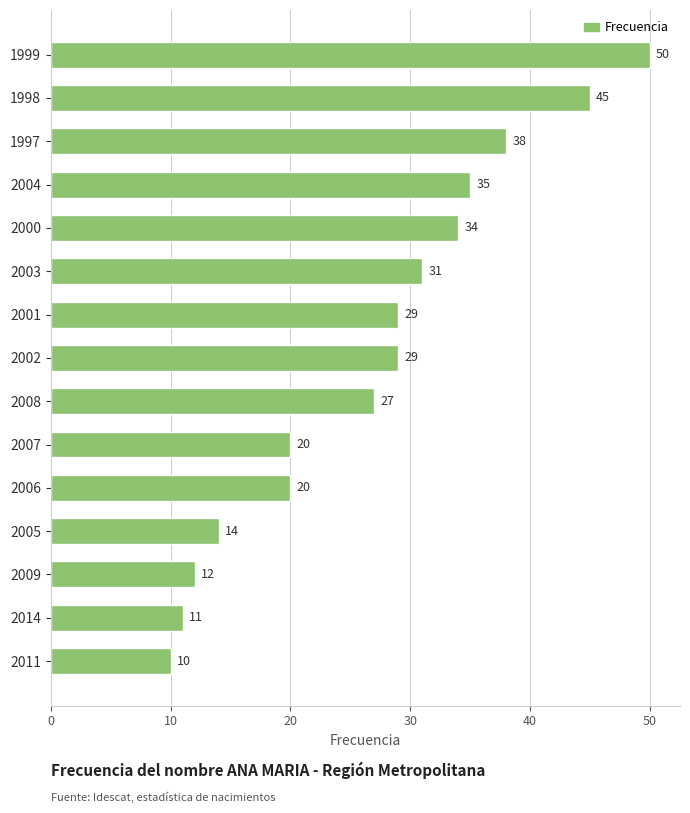

What is the difference between the maximum and second lowest values?

39